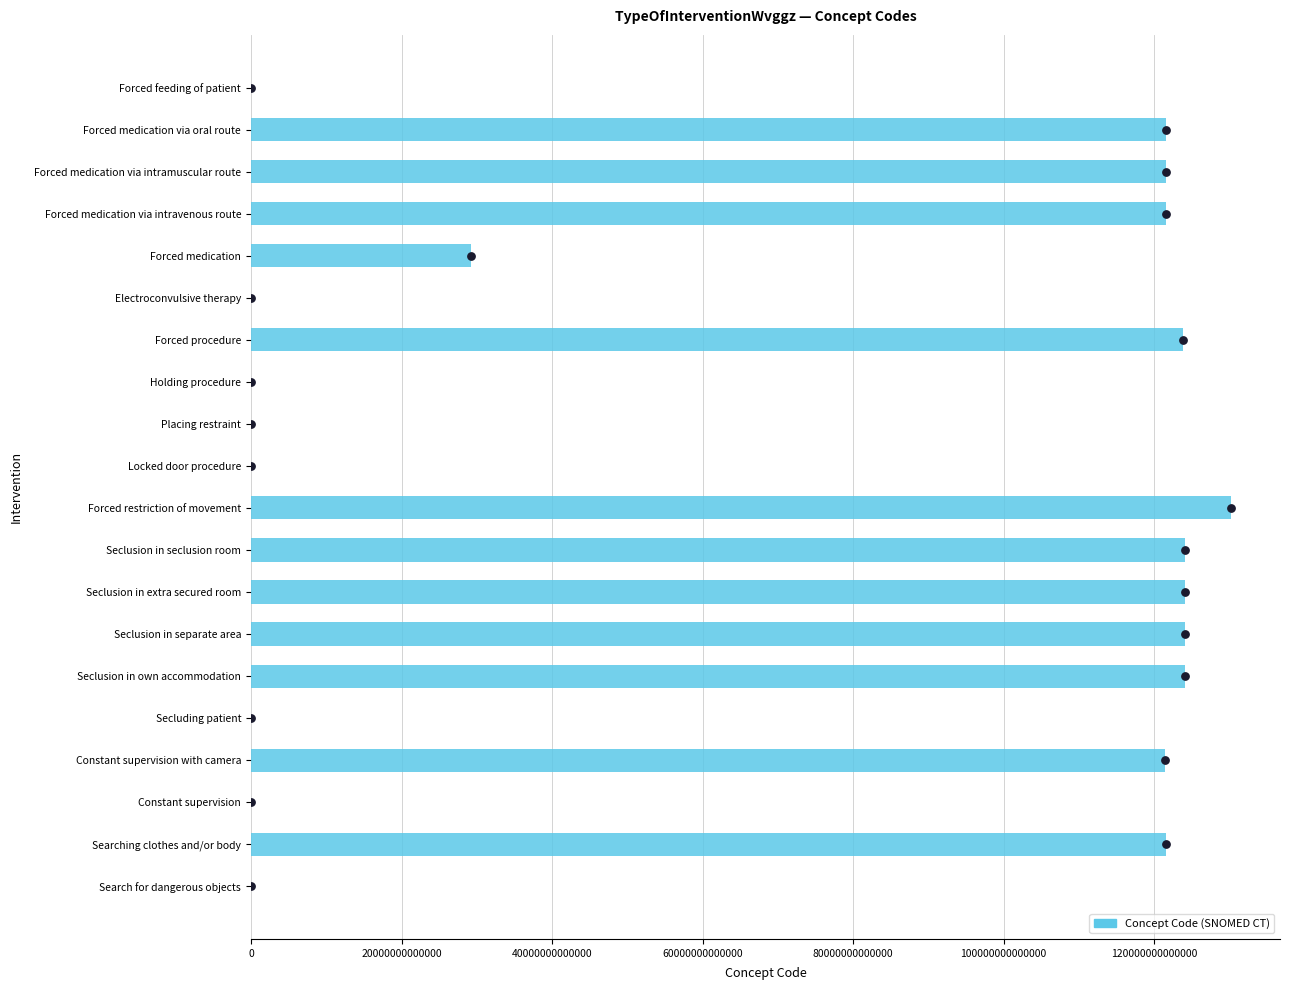

What is the change in value from Locked door procedure to Seclusion in seclusion room?

+124060774936100